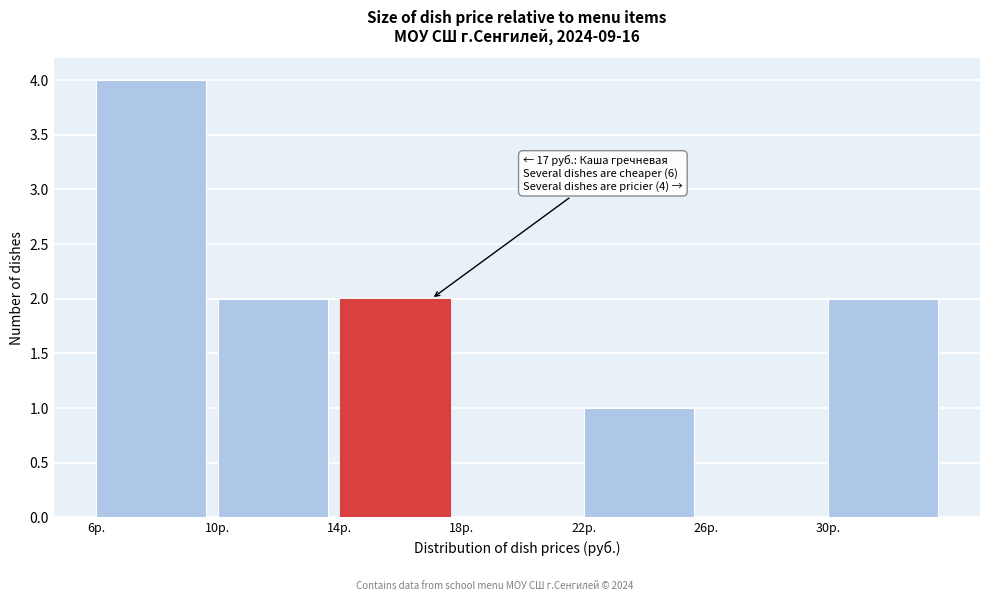

Over which range of the x-axis is the bar tallest?

6 to 10